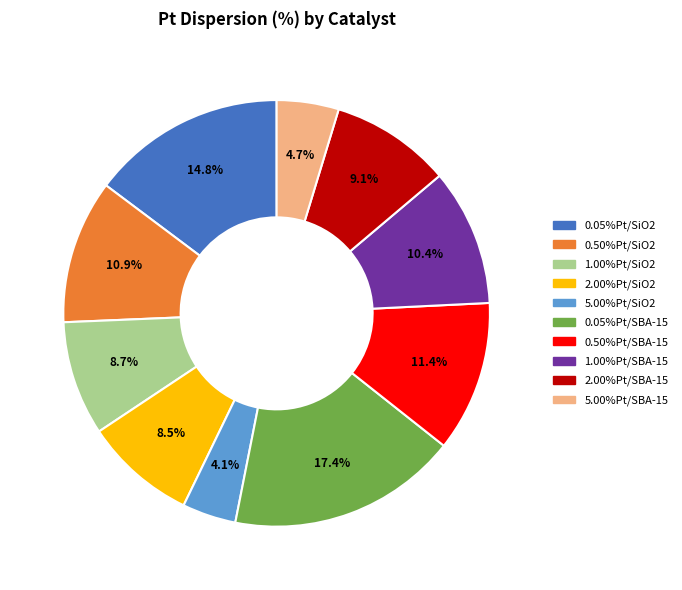

To the nearest percent, what portion does 5.00%Pt/SiO2 represent?

4%